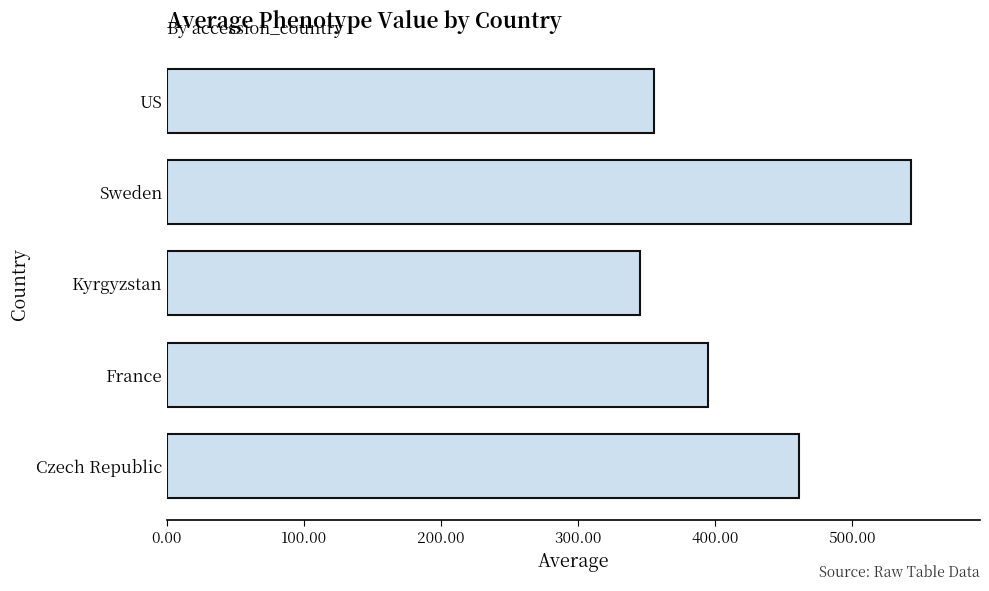

What is the difference between the second highest and second lowest values?

105.6